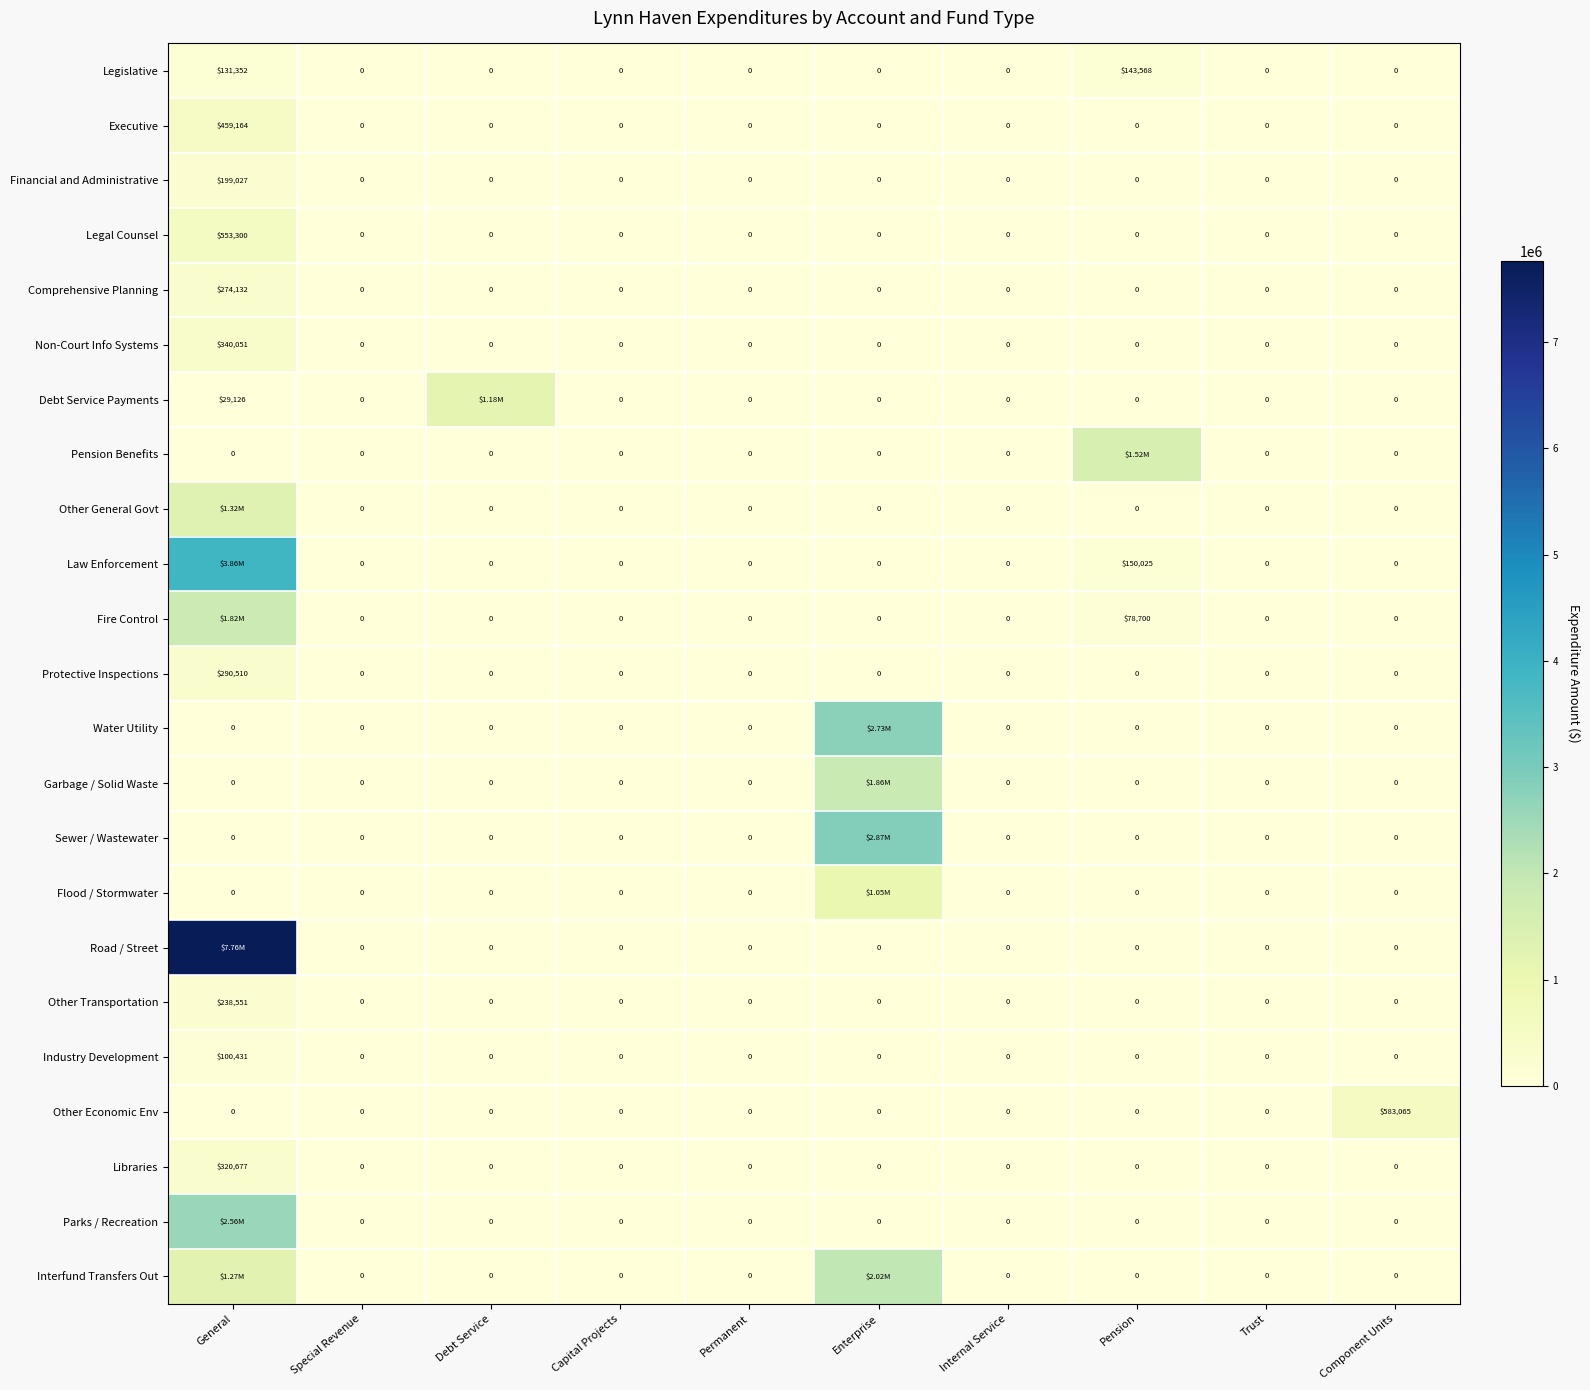

What is the greatest value displayed?

7760574